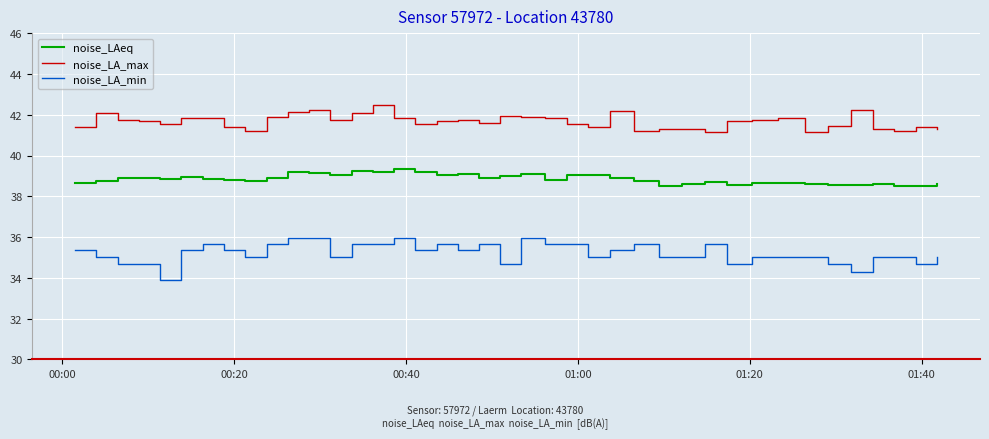

True or false: noise_LAeq and noise_LA_max cross at least once.

False